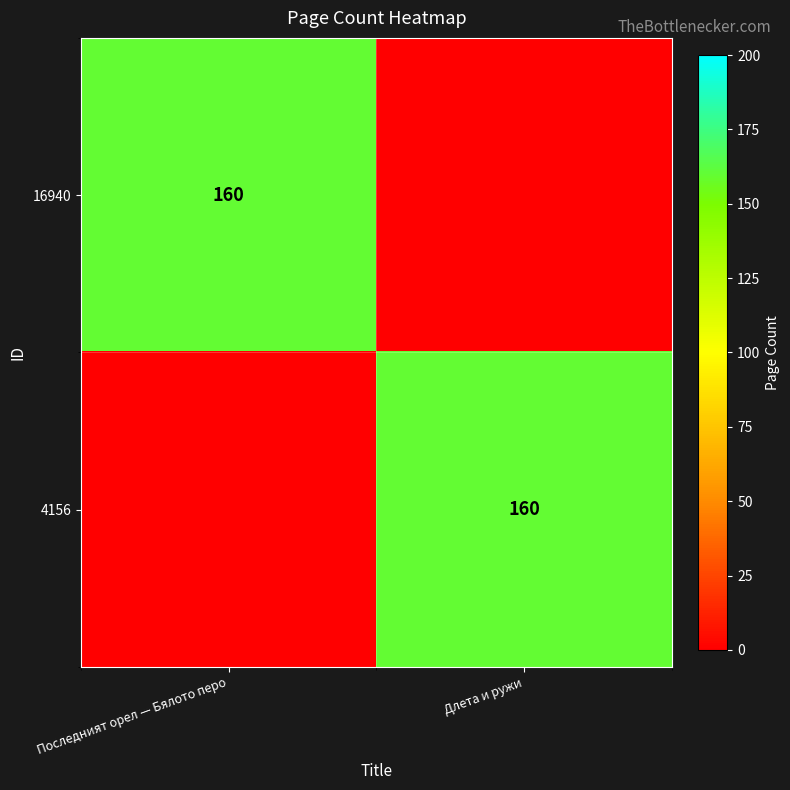

What is the spread (max minus min) of values at Последният орел — Бялото перо?

160